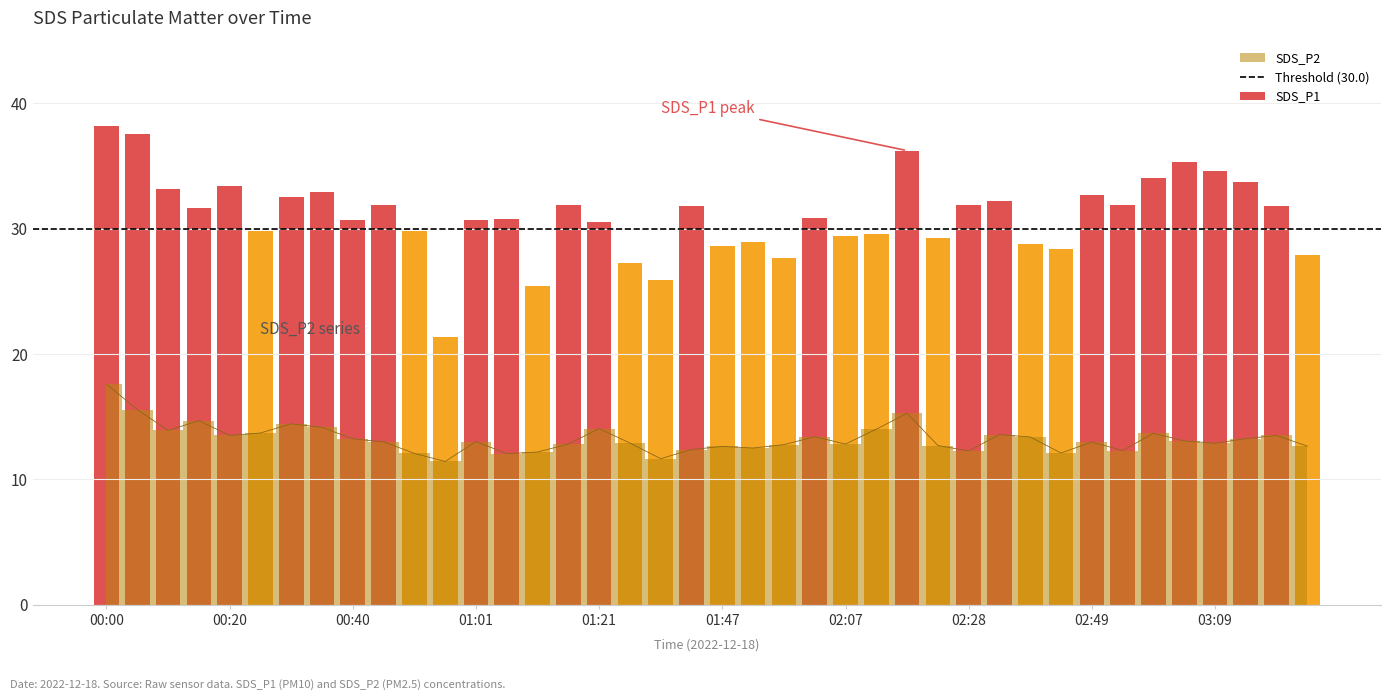

The value at 02:43 is 7.2. True or false?

False